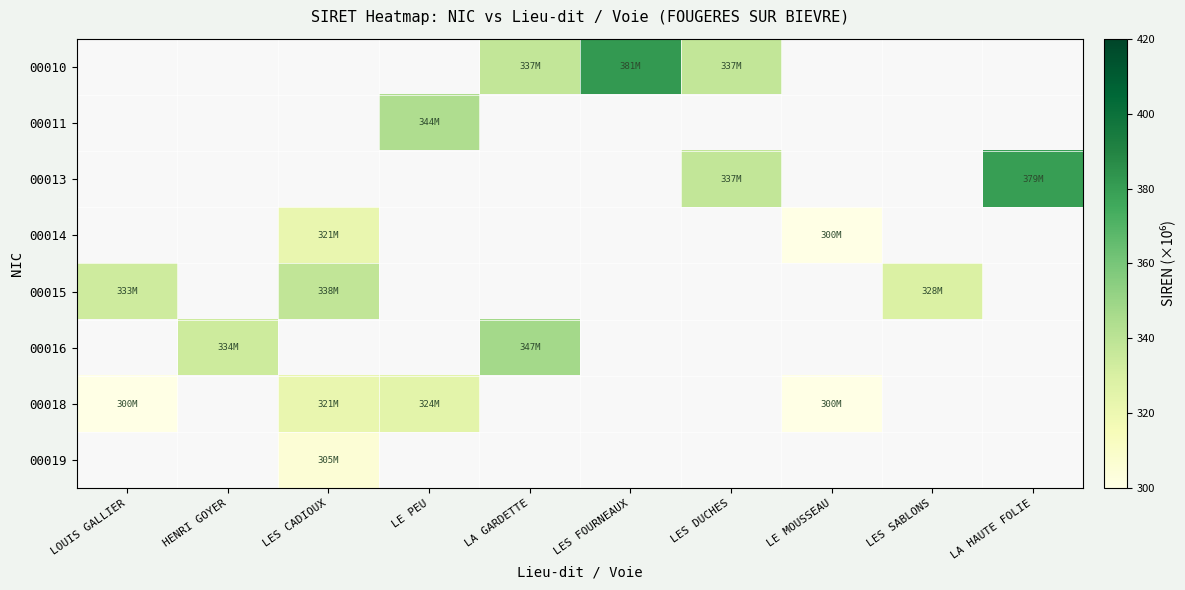

At which category is the sum across all series the highest?

LES CADIOUX